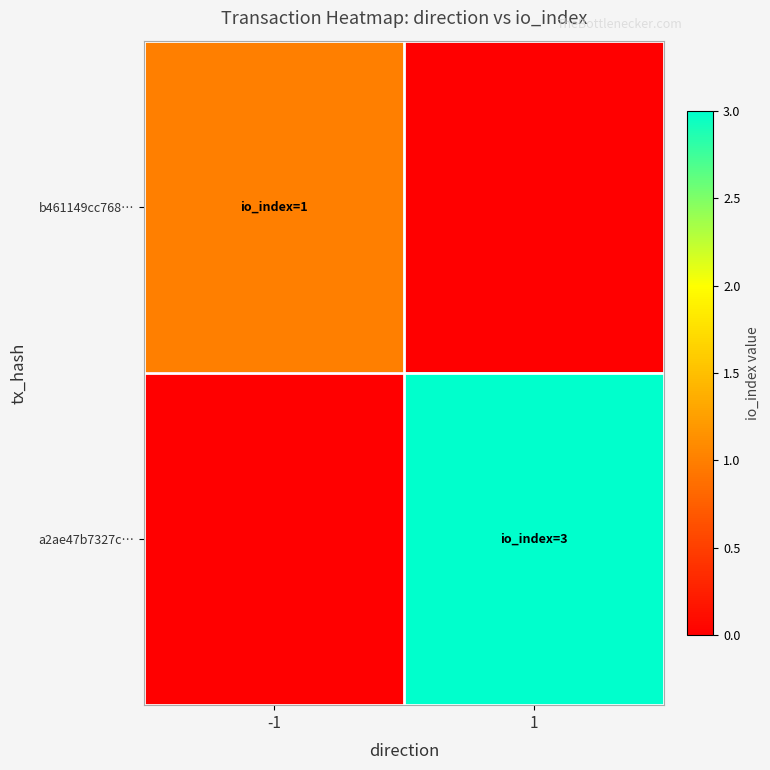

At how many categories does at least one series exceed 1?

1